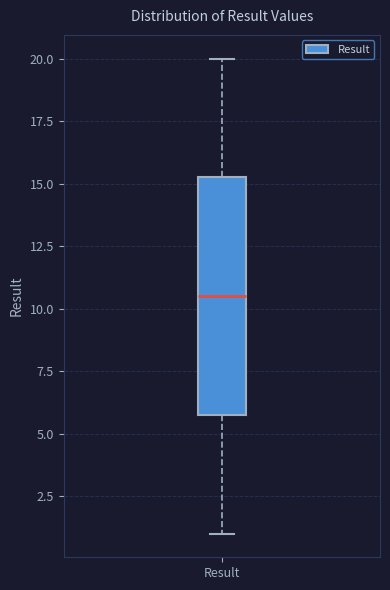

Read this box plot against the y-axis: the position of the median line, the range covered by the box, and the ends of both whiskers. The values are not printed on the chart, so give them approximately, as read against the axis.

median 10.5, box 6.0 to 15.5, whiskers 1.0 to 20.0